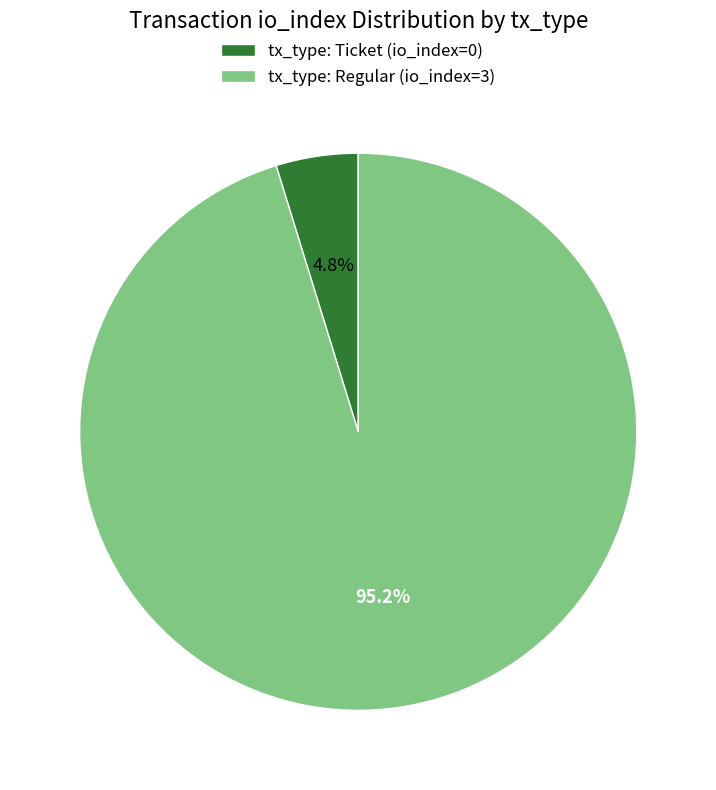

To the nearest percent, what percentage of the pie is tx_type: Regular (io_index=3)?

95%